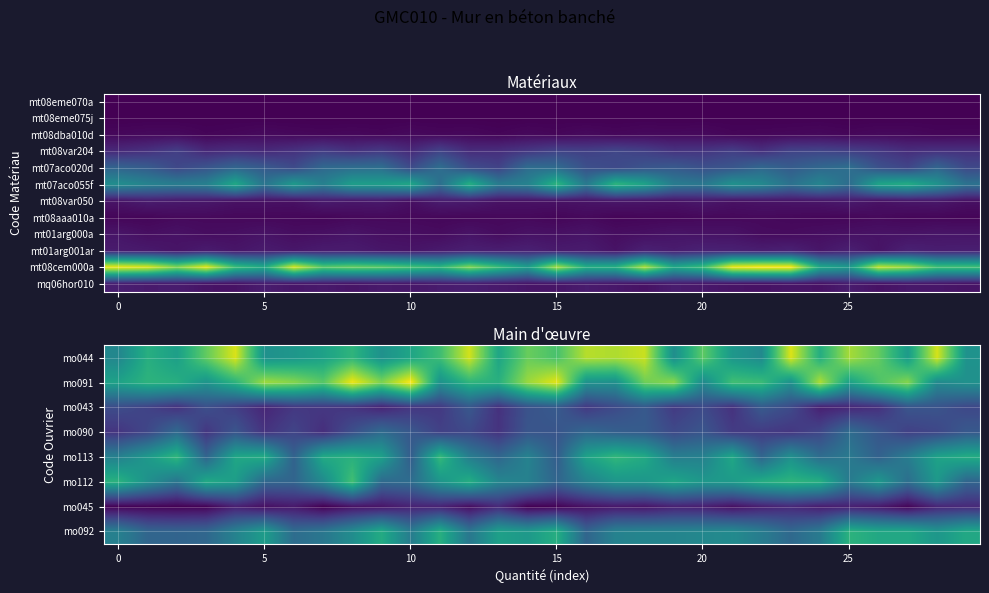

What is the smallest value displayed?

0.2